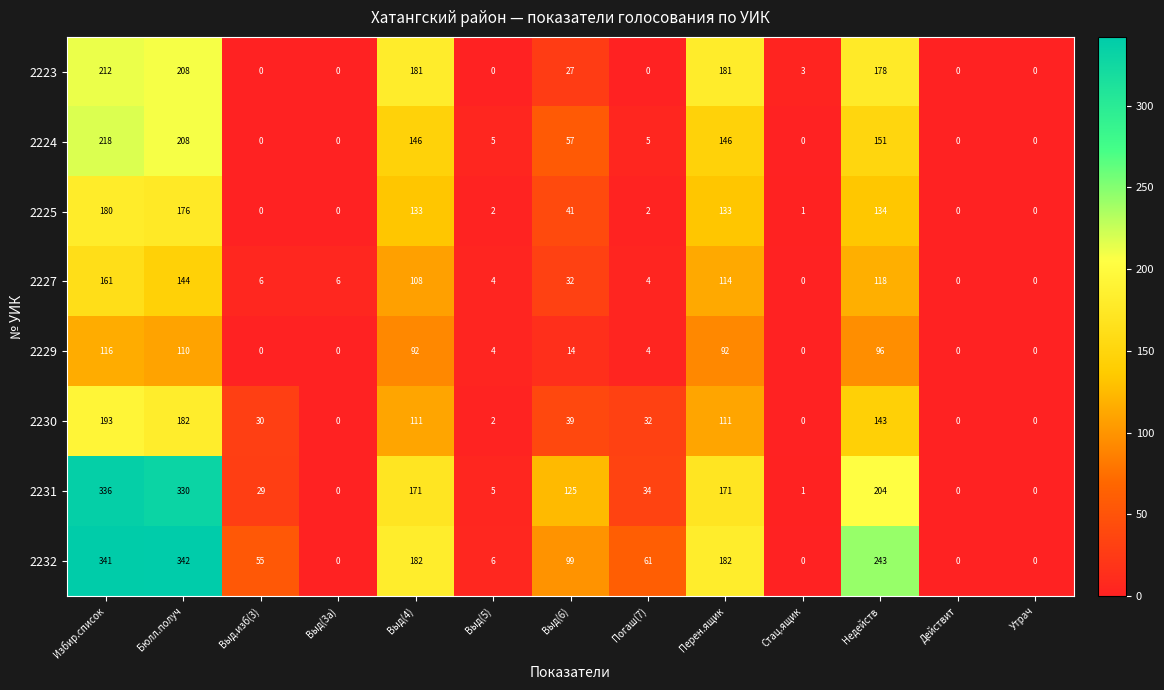

Which label corresponds to the largest value in the chart?

Бюлл.получ